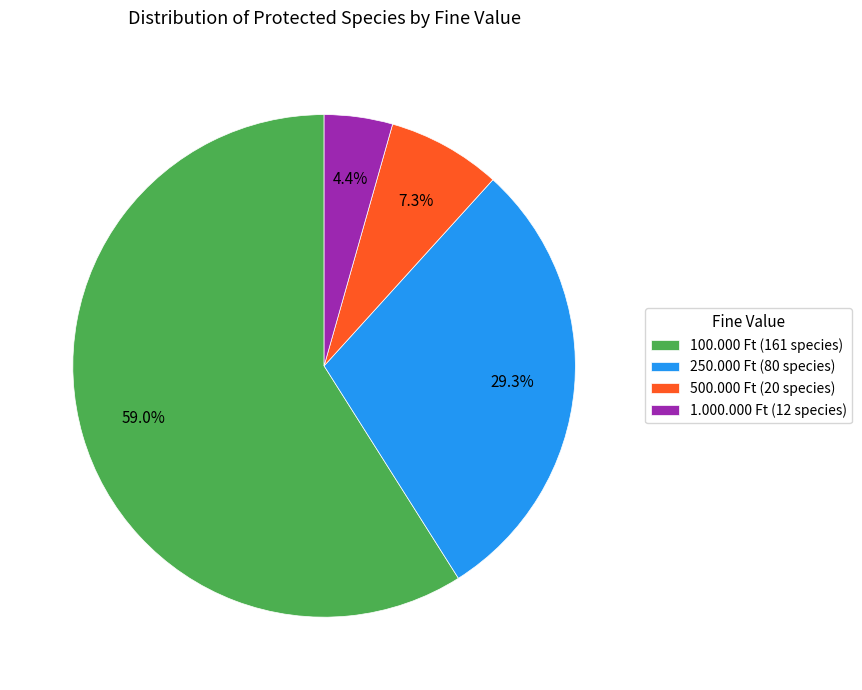

To the nearest percent, what is the combined percentage of 1.000.000 Ft and 100.000 Ft?

63%